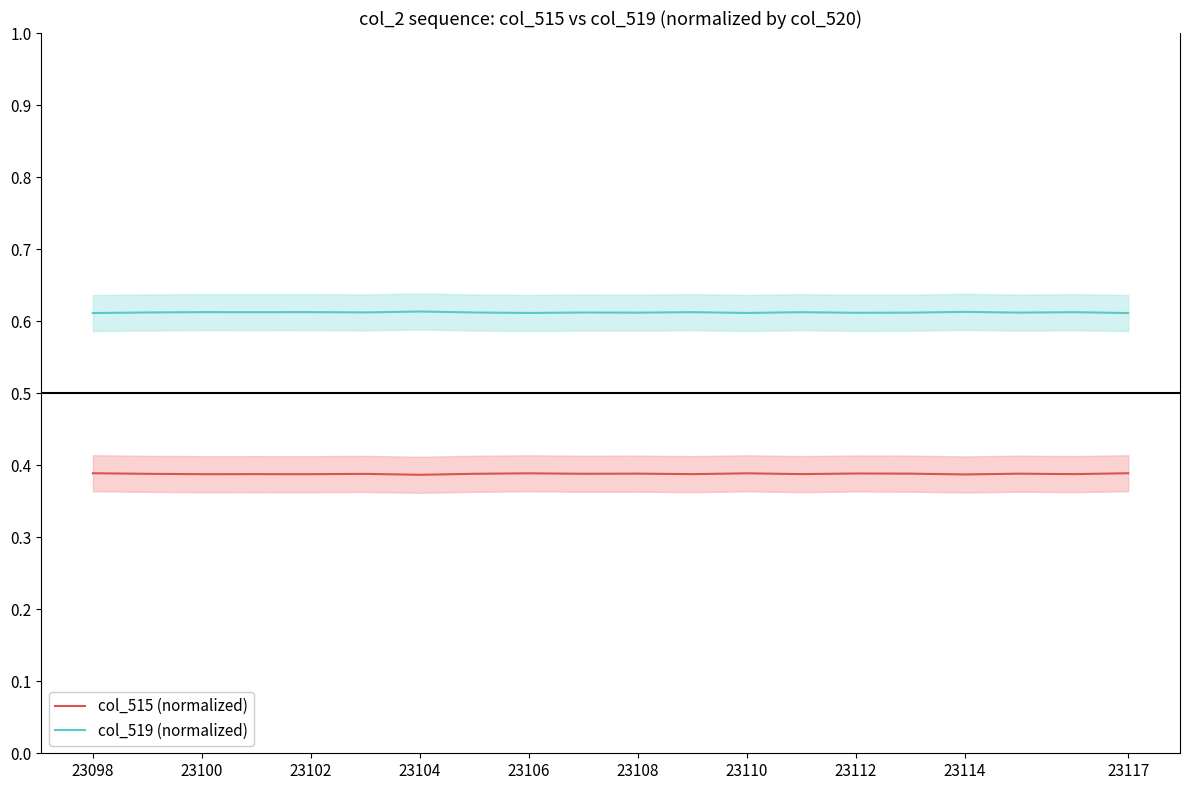

List the series in order of their peak value, lowest first.

col_515 (normalized), col_519 (normalized)